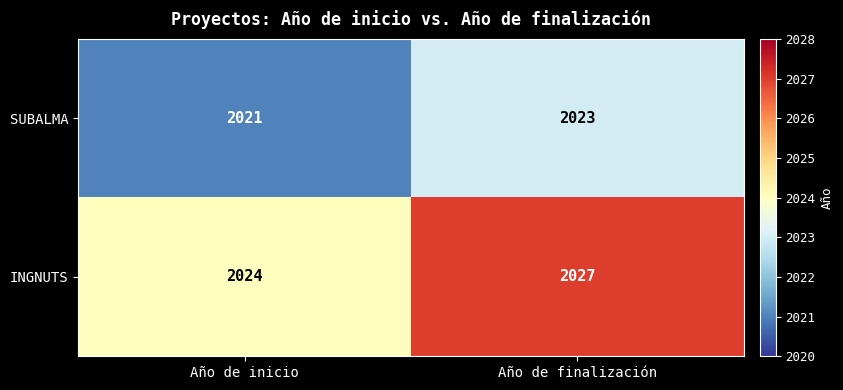

At which label does INGNUTS reach its peak?

Año de finalización